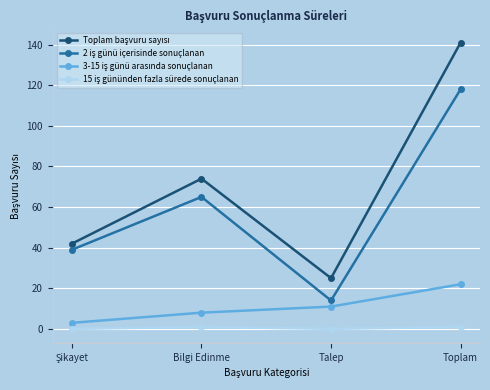

At which category does the chart reach its peak across all series?

Toplam